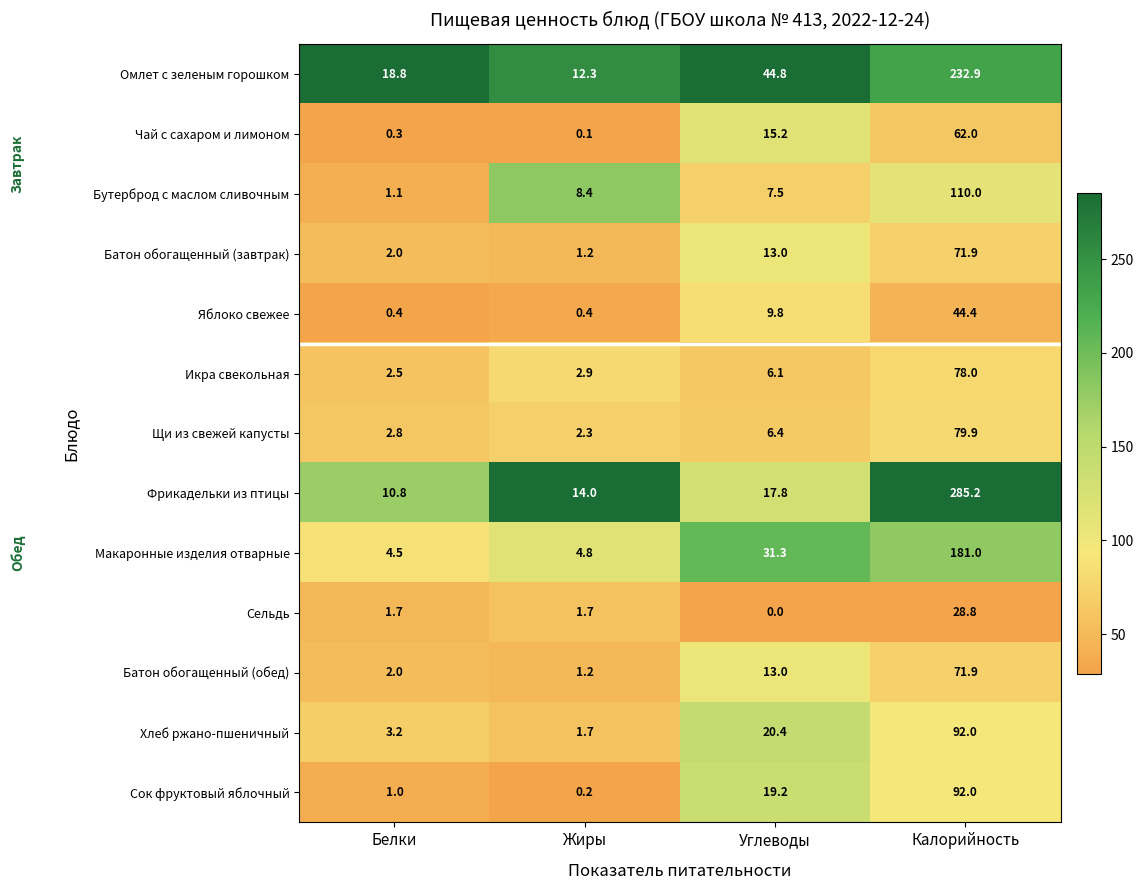

What is the sum of all Икра свекольная values?

89.5